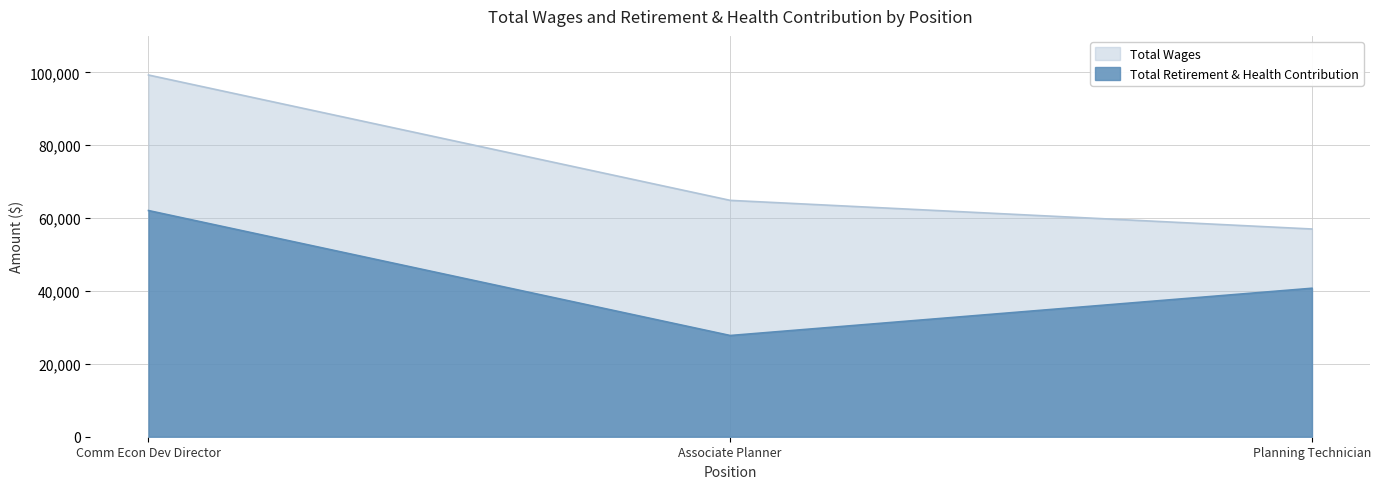

Which series has the largest range (max minus min)?

Total Wages